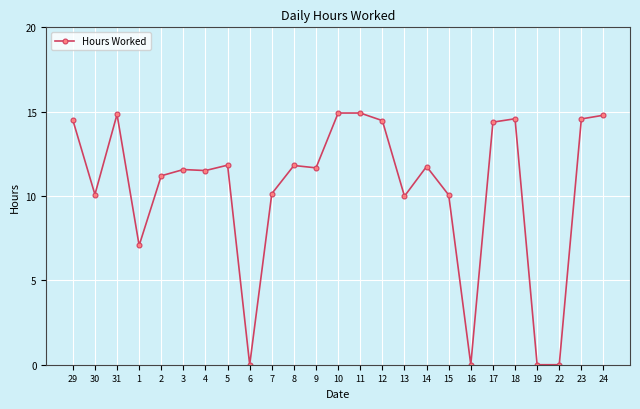

True or false: the data shows 14.5 at 12.

True